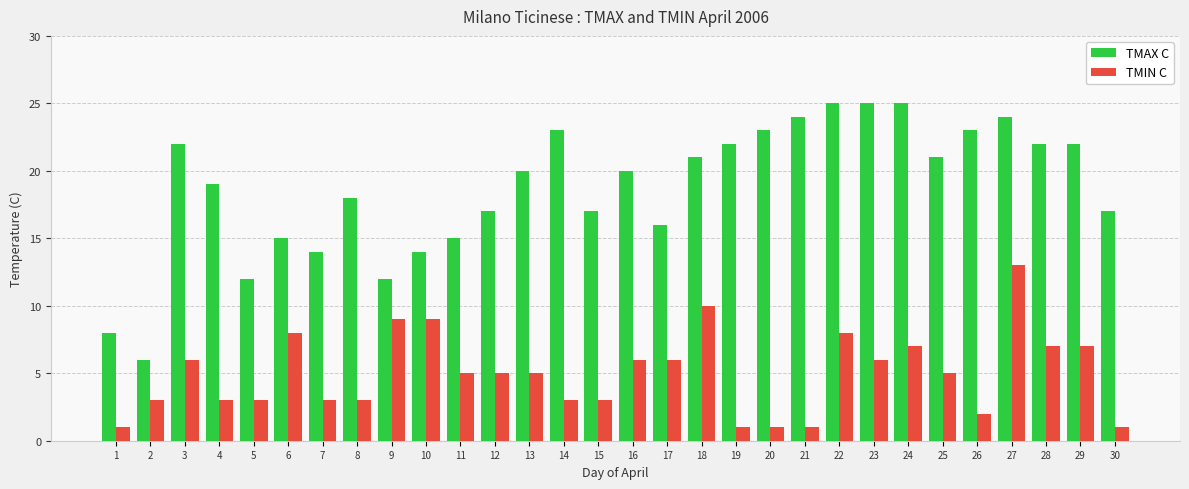

Count the number of data series in this chart.

2